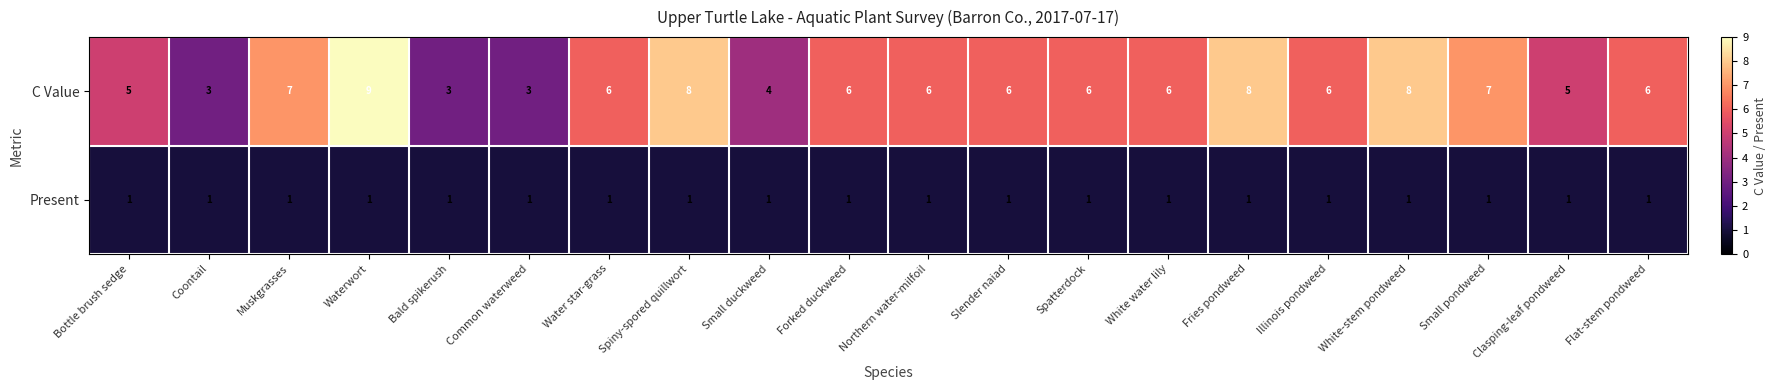

What is the maximum value shown in the chart?

9